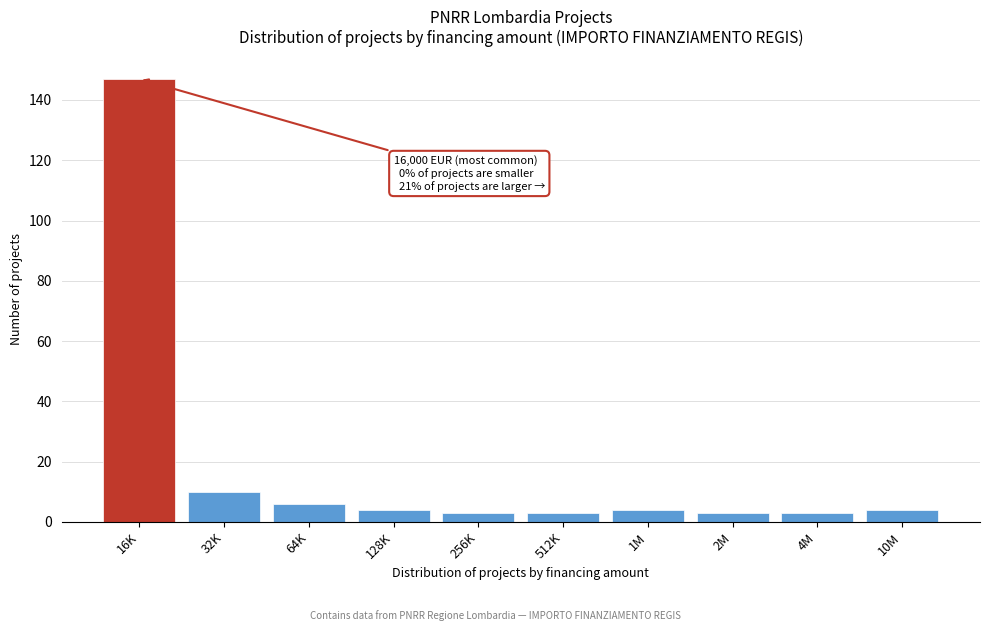

Reading left to right, what are all the values shown in this chart?

16K=147	32K=10	64K=6	128K=4	256K=3	512K=3	1M=4	2M=3	4M=3	10M=4